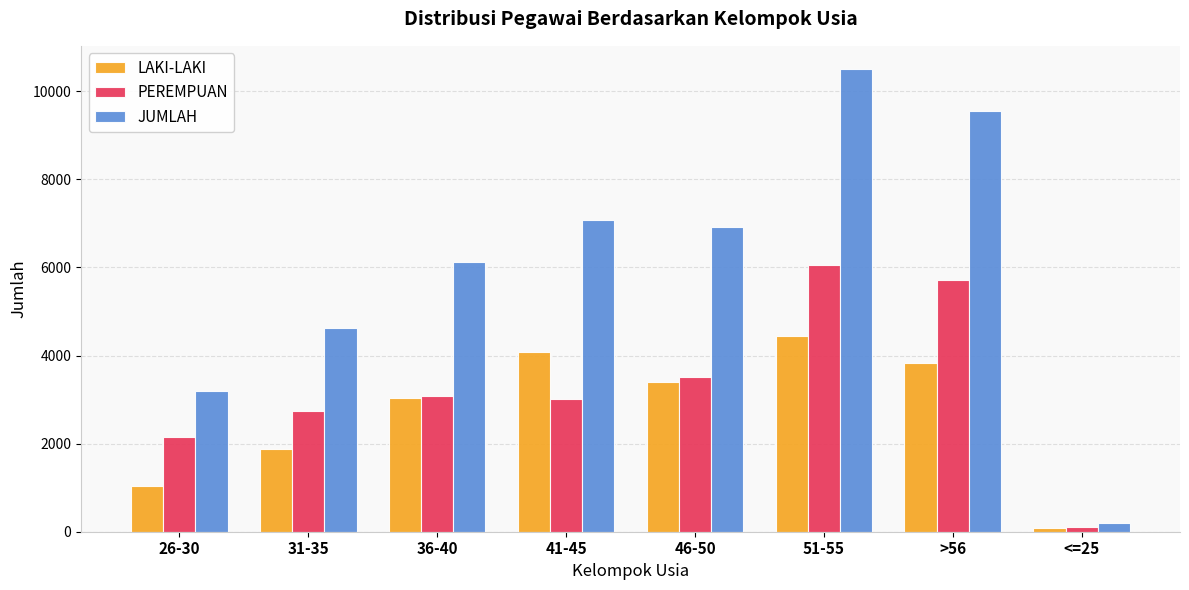

Rank the series at 31-35 from lowest to highest value.

LAKI-LAKI, PEREMPUAN, JUMLAH